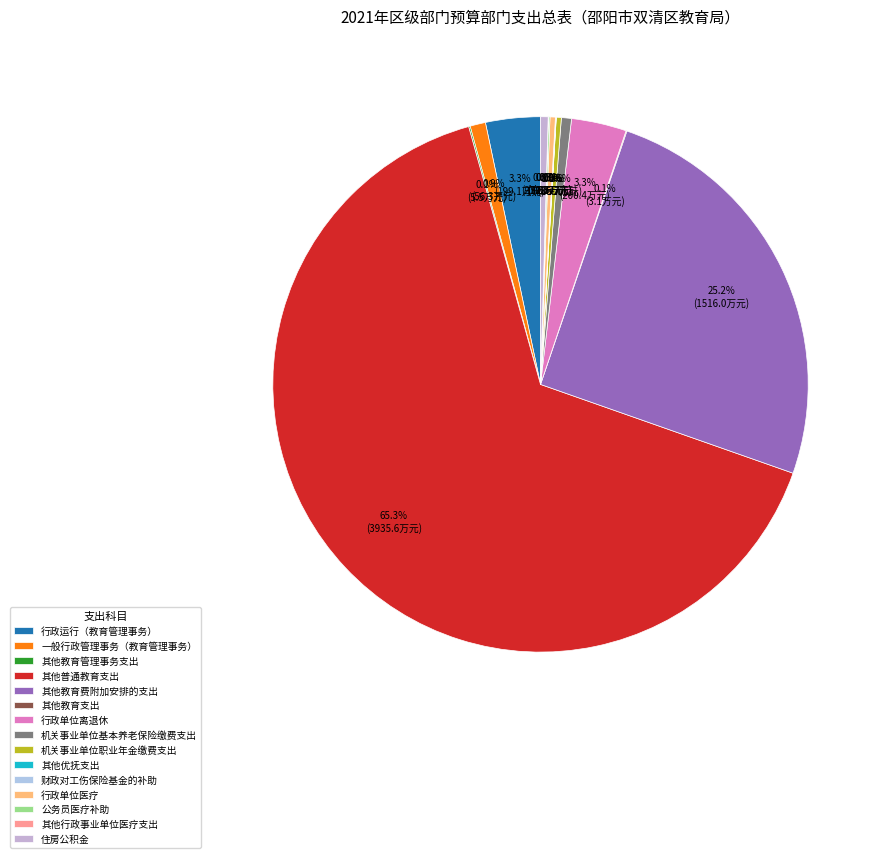

To the nearest percent, what is the difference between the 其他教育费附加安排的支出 and 行政运行（教育管理事务） slice percentages?

22%